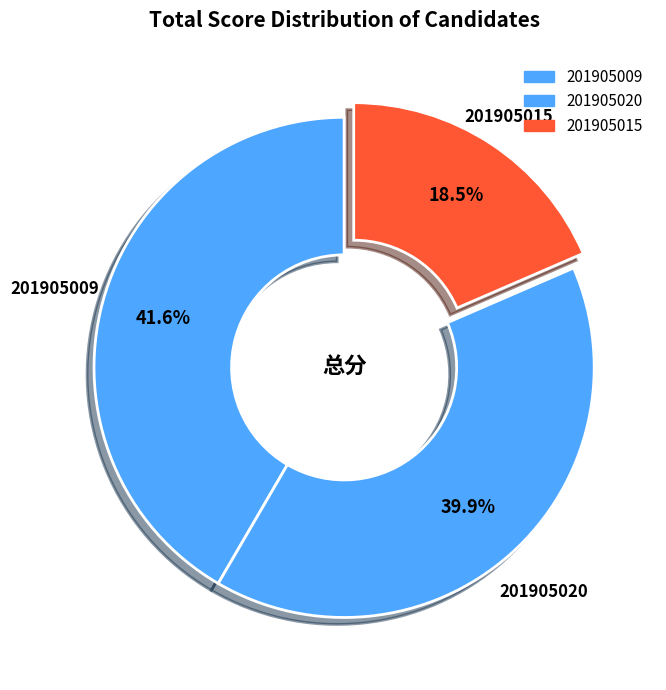

What is the ratio of the value at 201905015 to the value at 201905020?

0.5